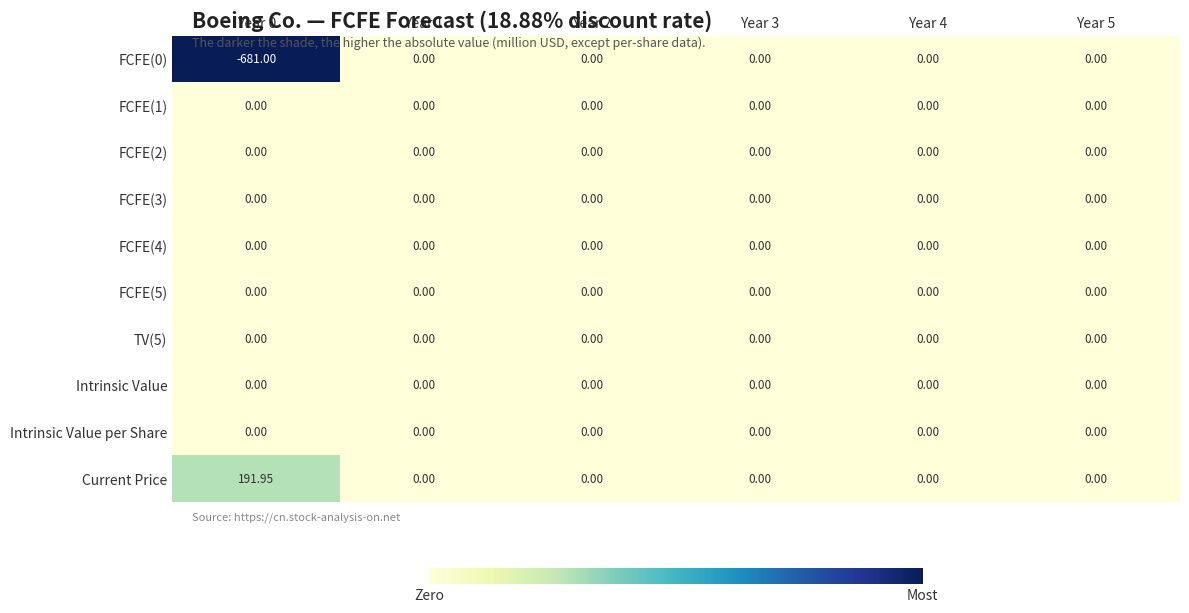

Which series has the largest total across all categories?

Current Price